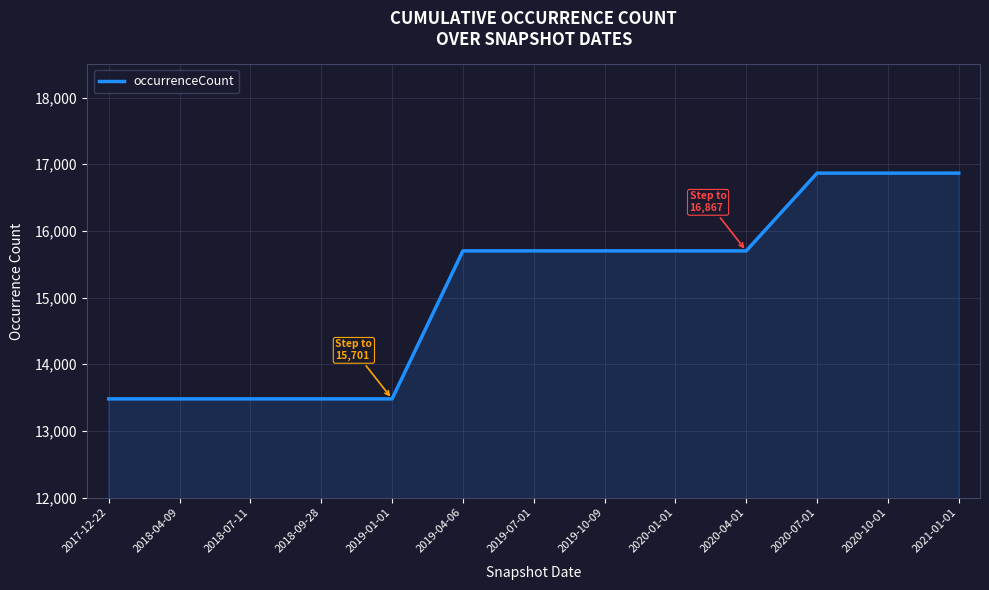

What is the difference between the values at 2020-07-01 and 2020-01-01?

1166